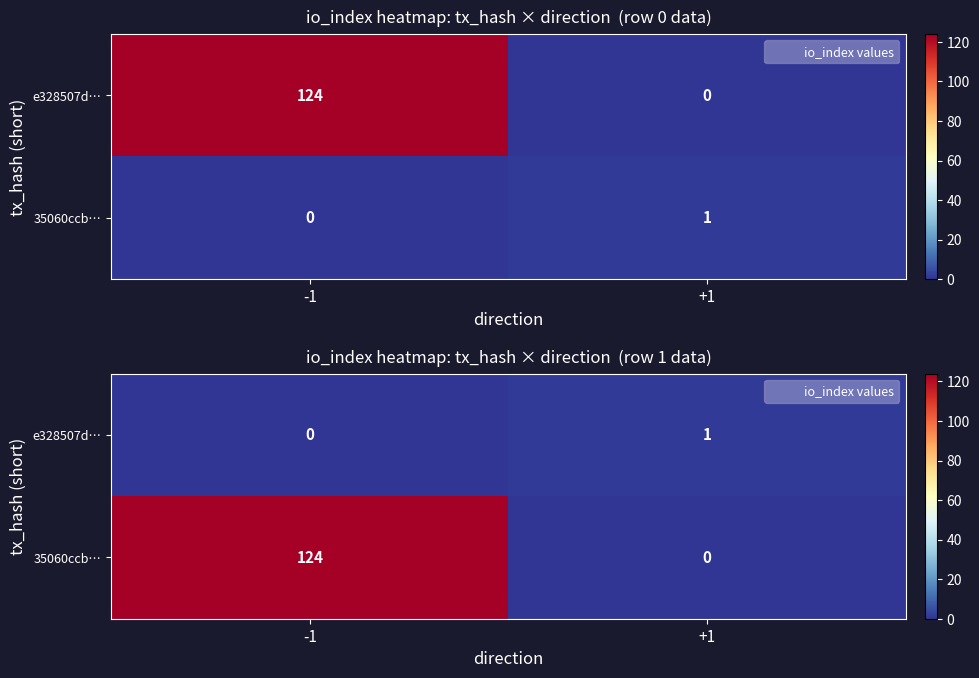

True or false: 35060ccb… has a value of 124 at -1.

True